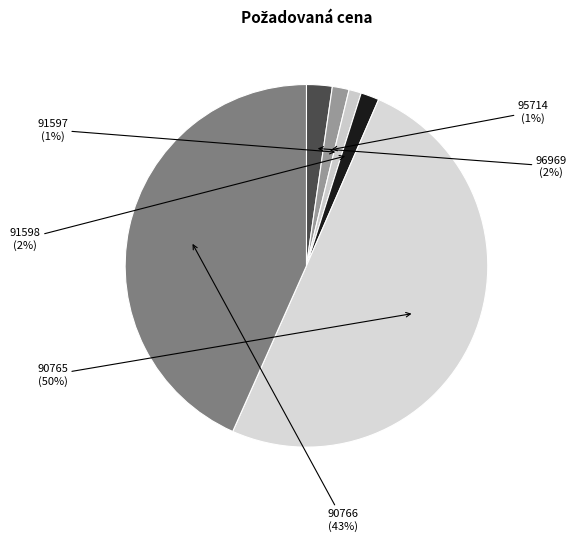

Which slice is the largest?

90765